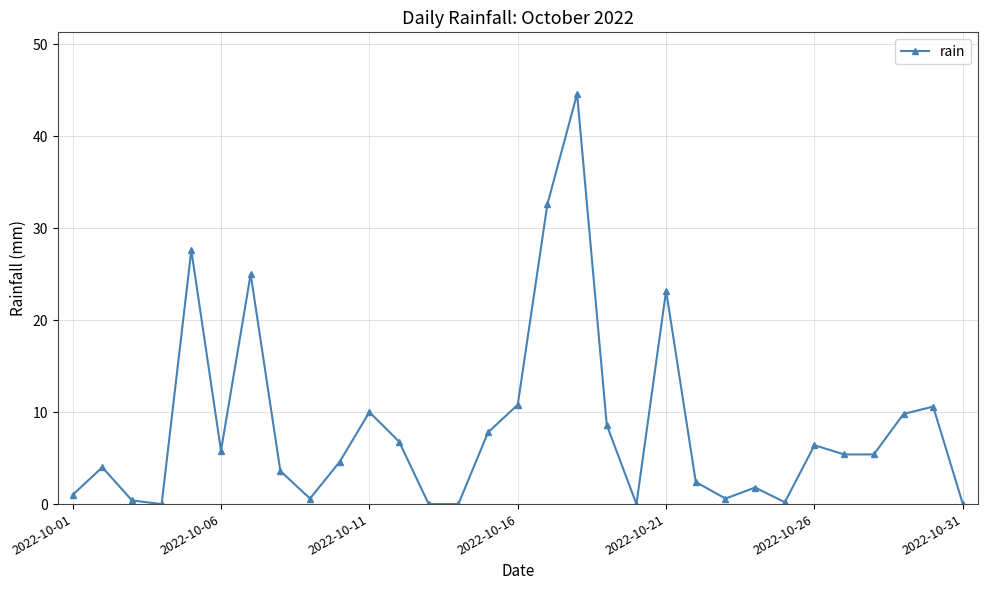

What is the difference between the second highest and minimum values?

32.6